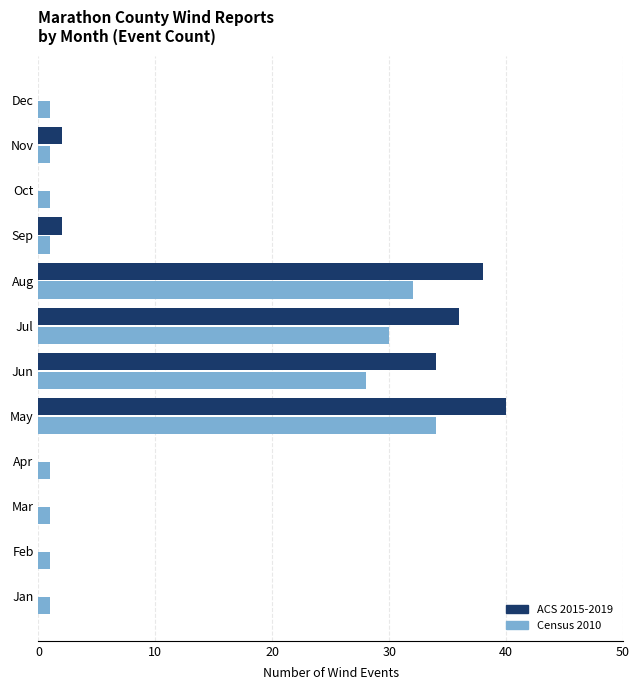

What is the highest value of the ACS 2015-2019 series?

40